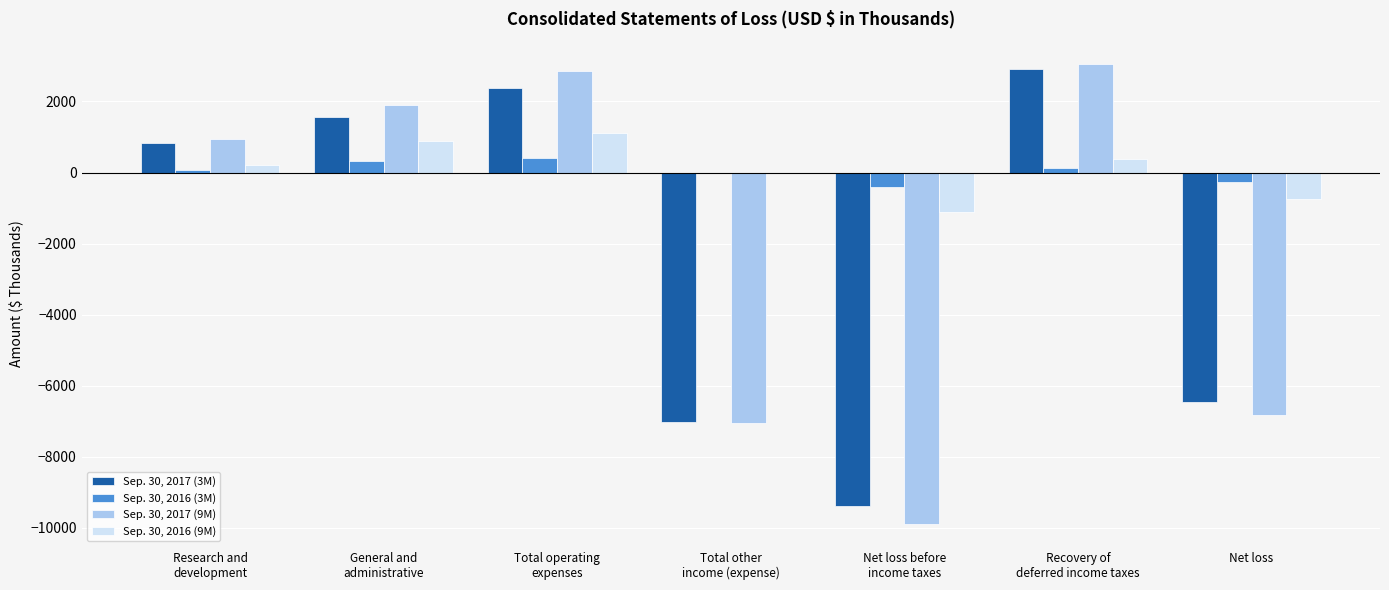

What is the greatest value displayed?

3051